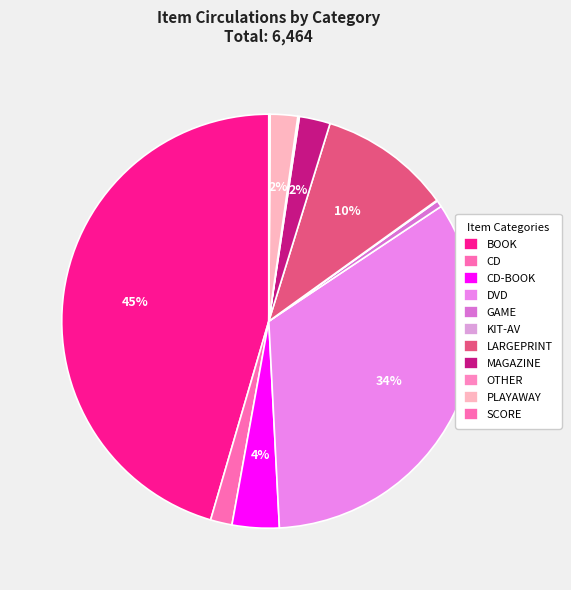

Does any single category account for the majority?

No